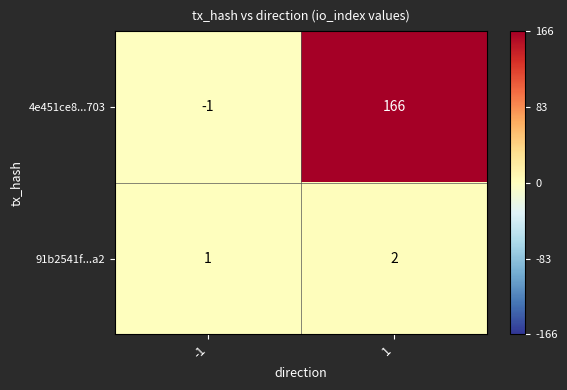

What is the total value across all series at 1?

168